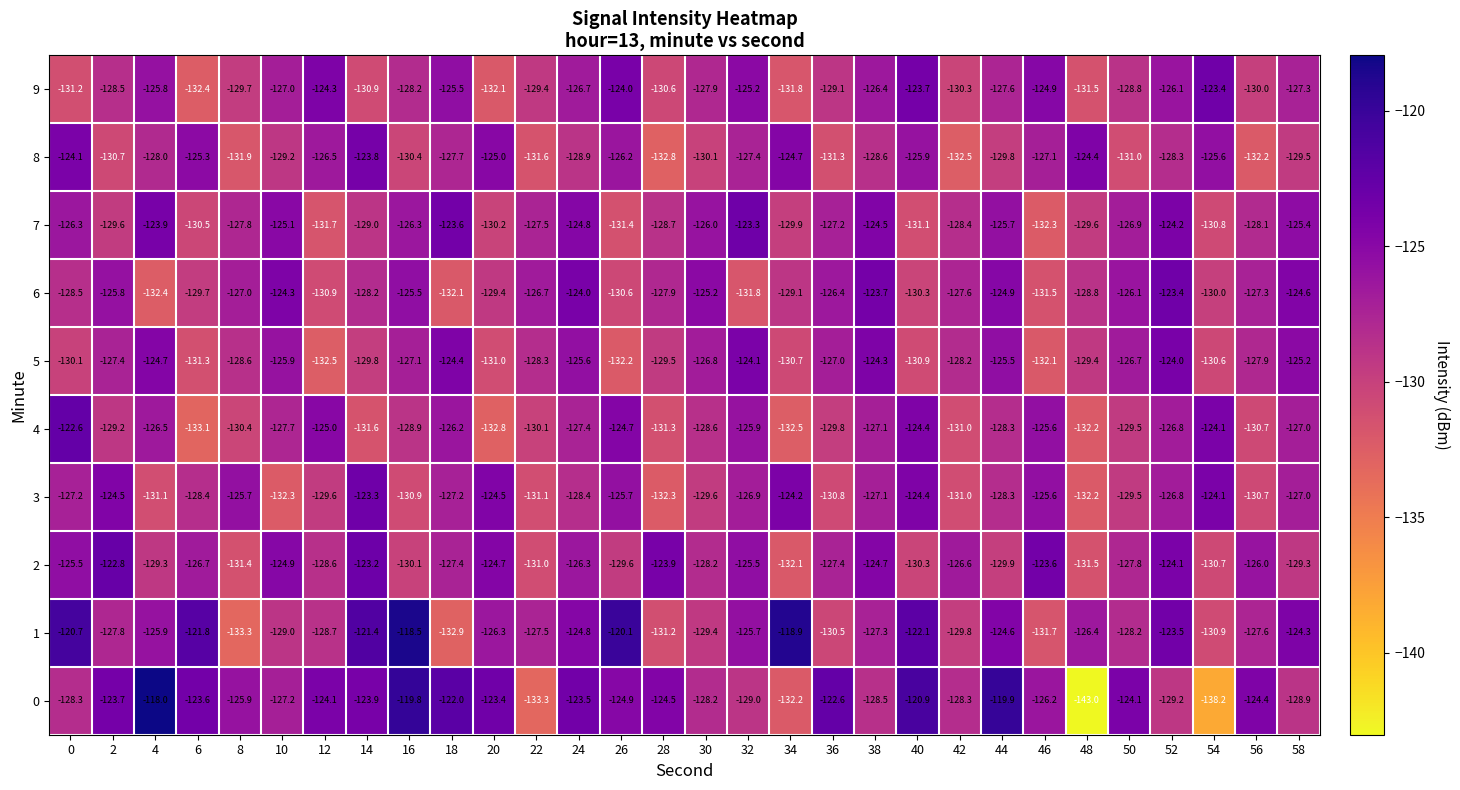

Is it true that 4 equals -125.9 at 32?

True